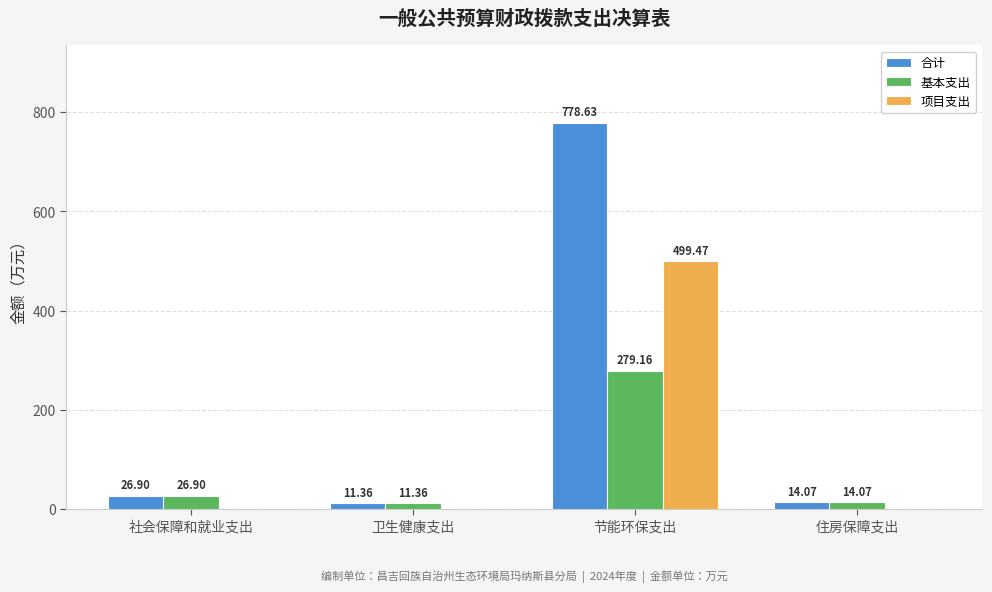

Which series has the largest total across all categories?

合计